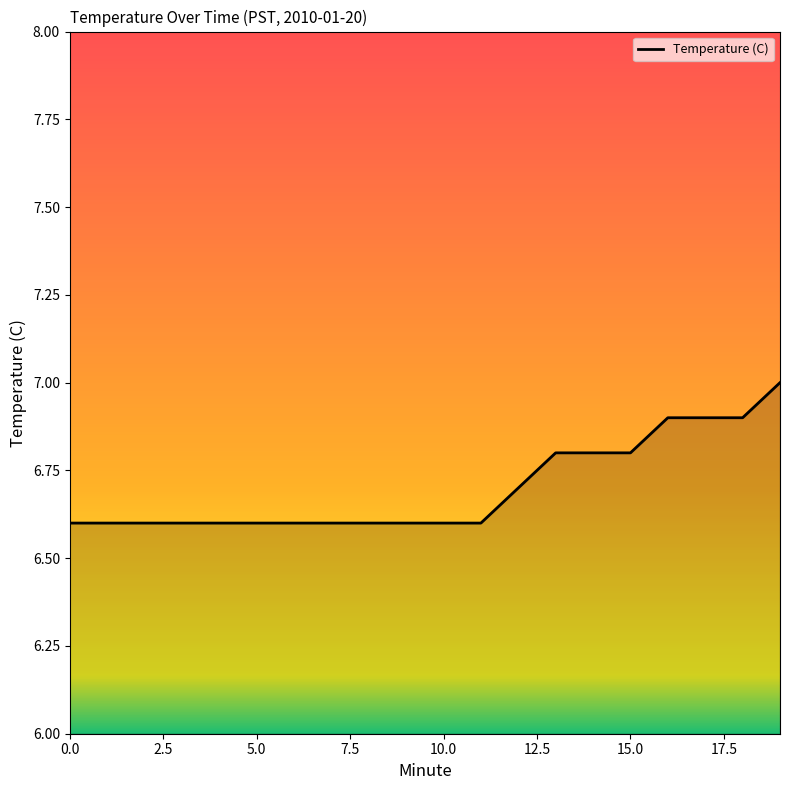

What is the difference between the maximum and minimum values?

0.4